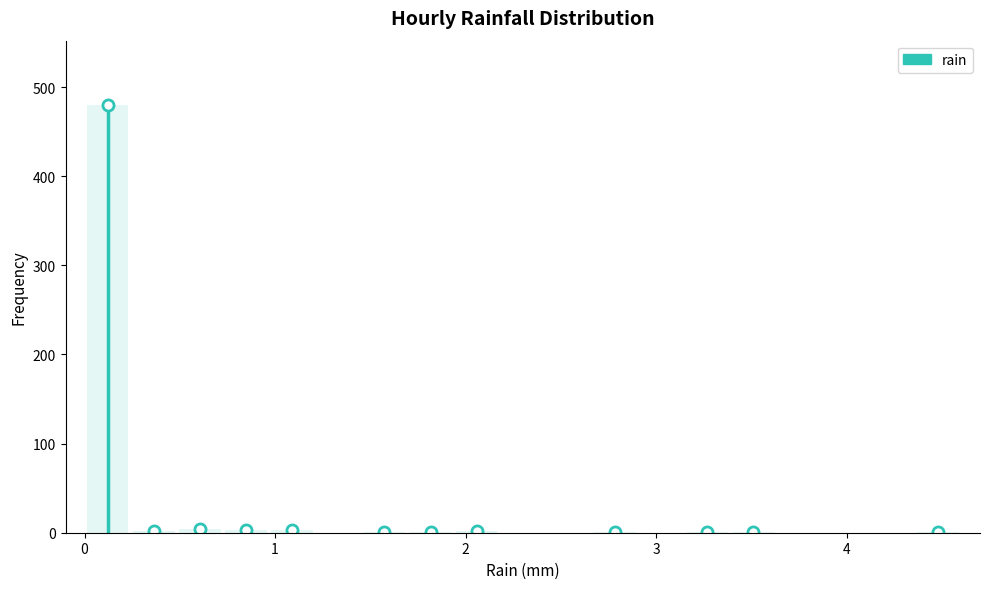

Around what value on the x-axis is the tallest bar? Give the approximate position of its centre, as read against the axis.

0.1